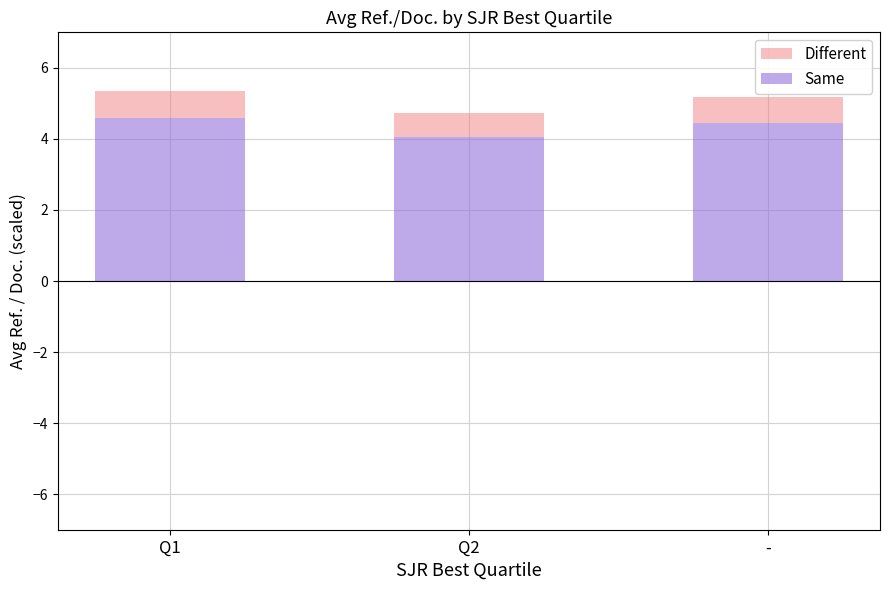

What is the average value of the Same series?

4.4